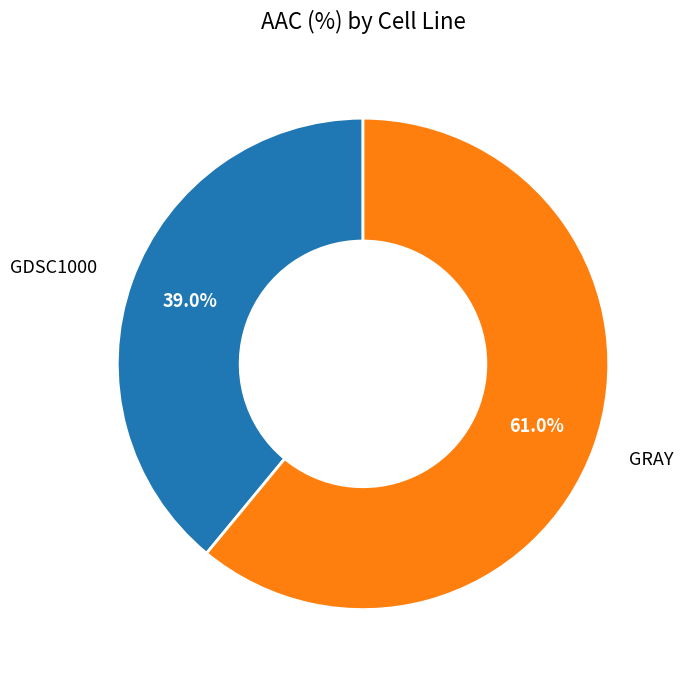

Which has a higher value, GRAY or GDSC1000?

GRAY